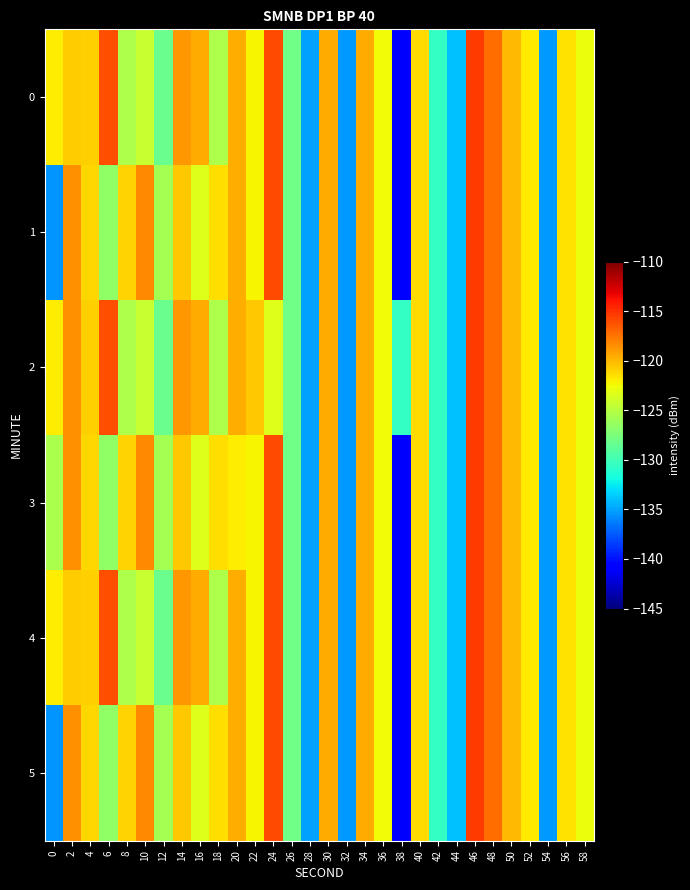

Rank the series by their maximum value, from lowest to highest.

0, 1, 2, 3, 4, 5